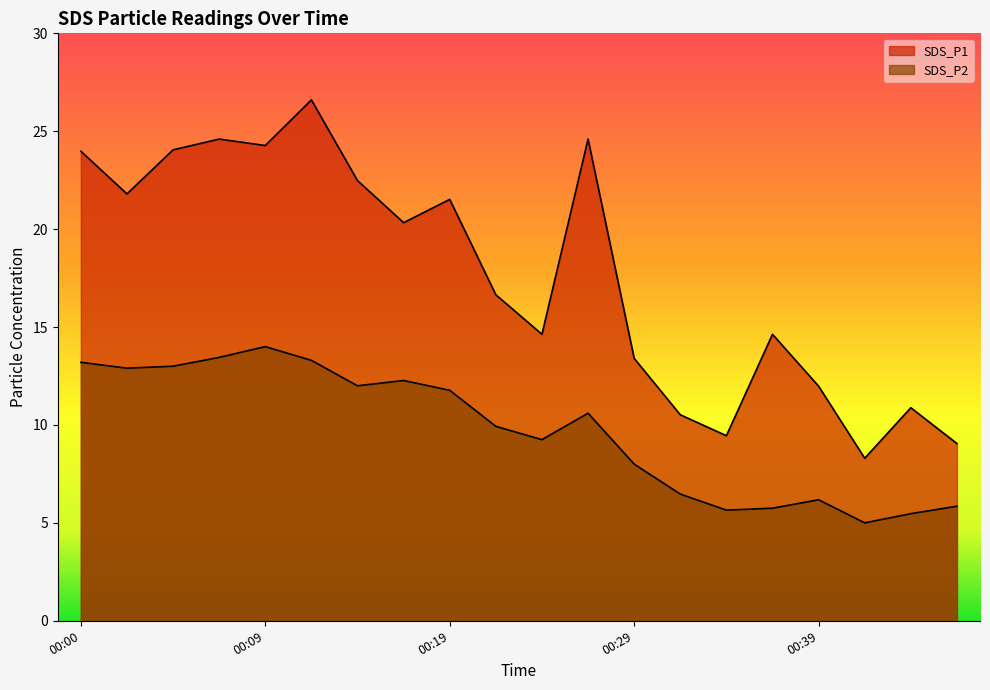

What is the total value across all series at 00:12?

39.9